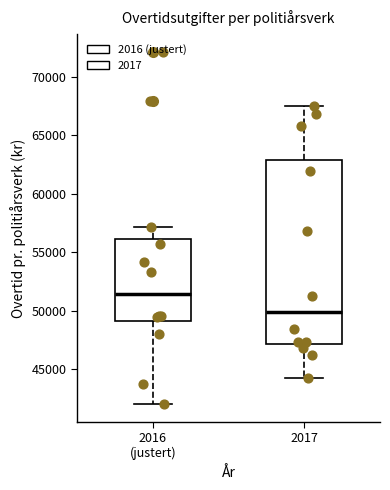

Where is the lower edge of the box for 2017 on the y-axis? The values are not printed on the chart, so give them approximately, as read against the axis.

47000